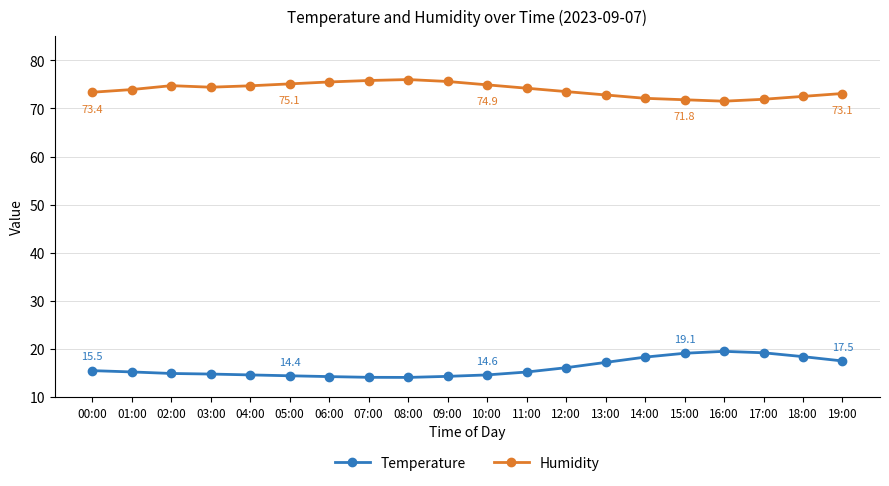

Which series has the largest total across all categories?

Humidity